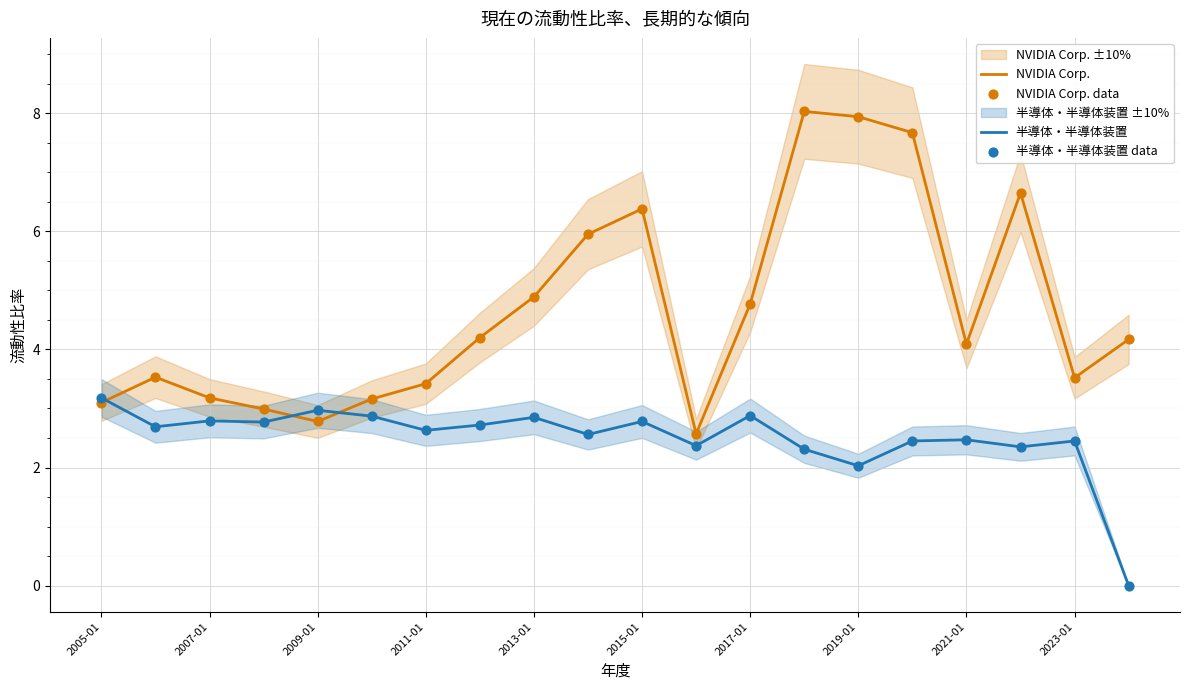

Is it true that 半導体・半導体装置 equals 2.6 at 2011-01?

True